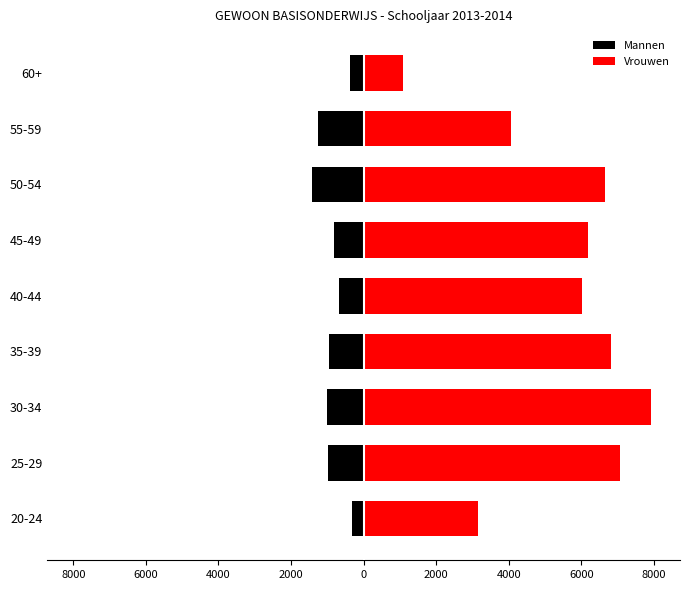

What is the sum of the Vrouwen values at 45-49 and 40-44?

12215